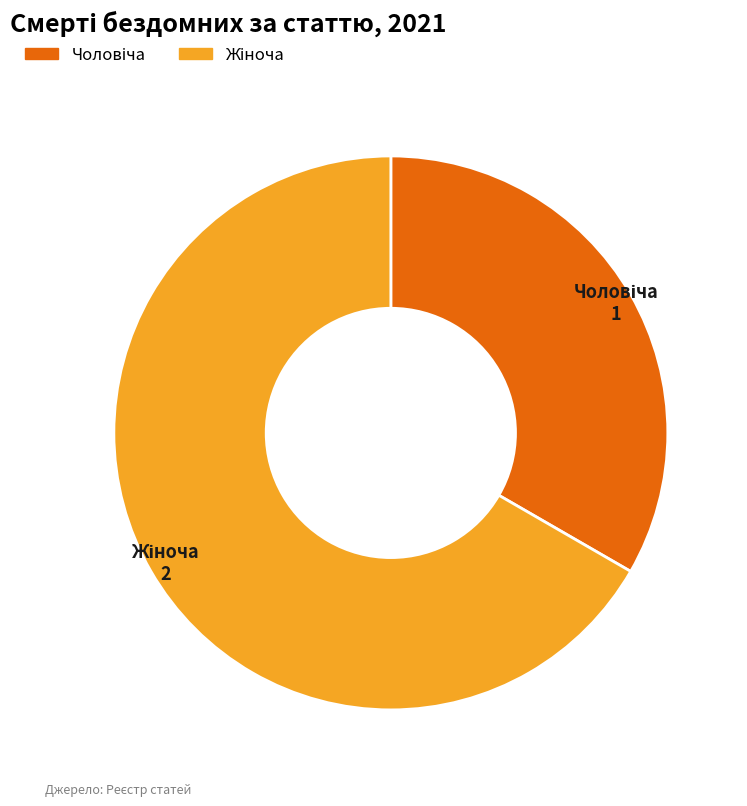

Is there a majority slice in this chart?

Yes